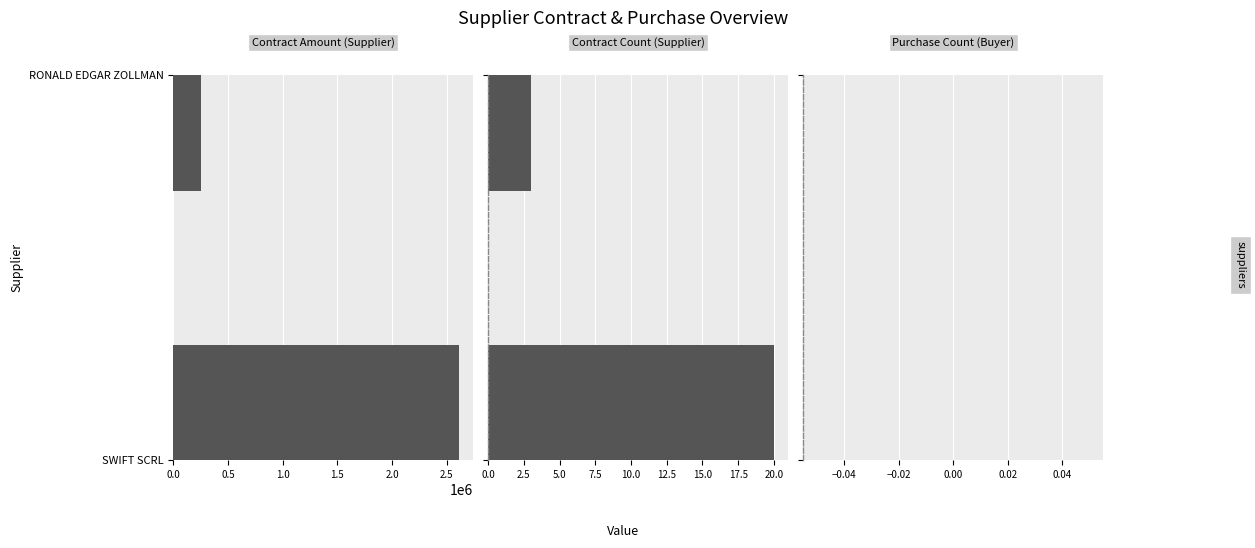

Rank the series at 0.0 from lowest to highest value.

Purchase Count (Buyer), Contract Count (Supplier), Contract Amount (Supplier)